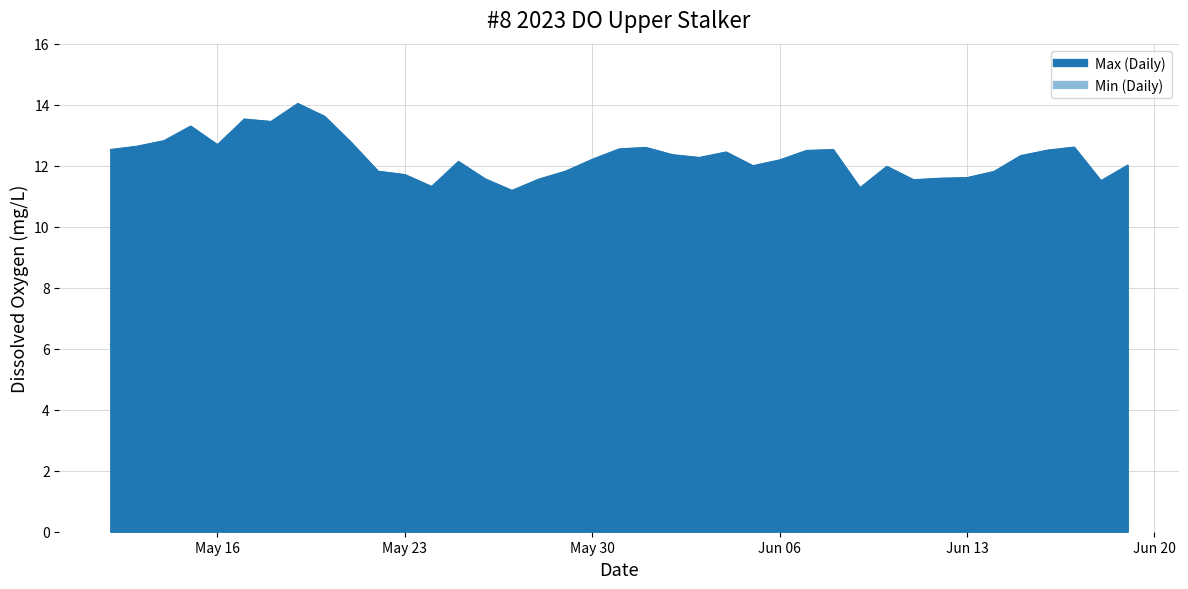

How many values in the Min series exceed 5?

25